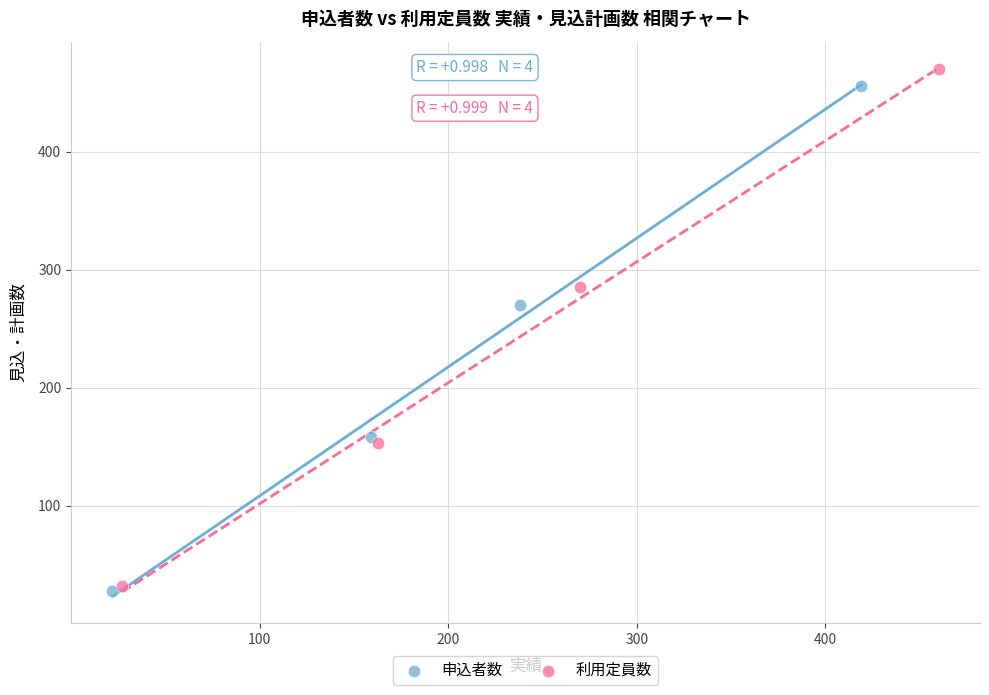

Which series has the widest spread of Y values?

利用定員数